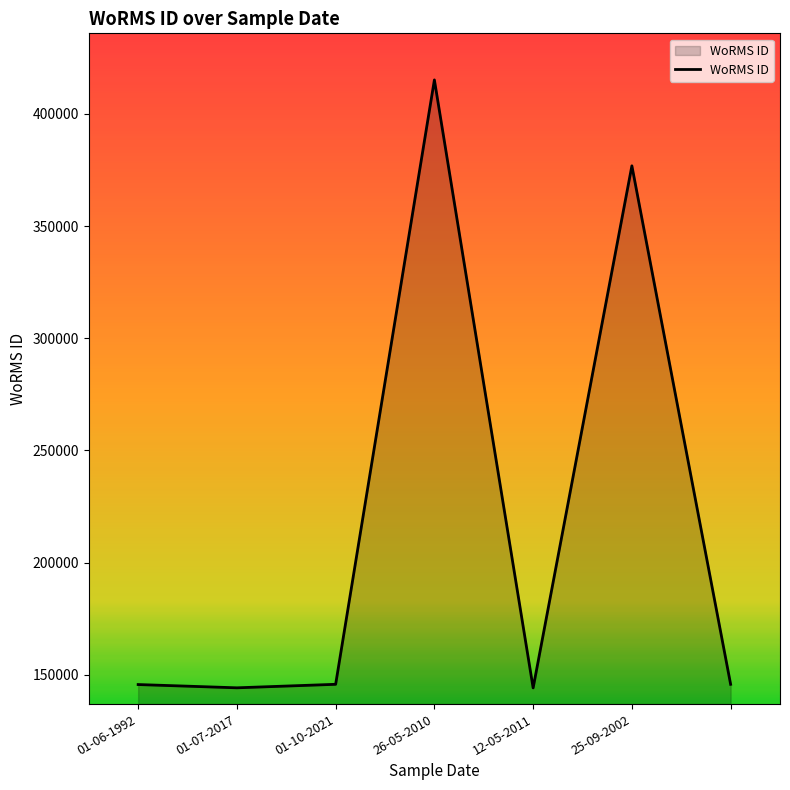

True or false: there are more than 1 points higher than both neighbors.

True